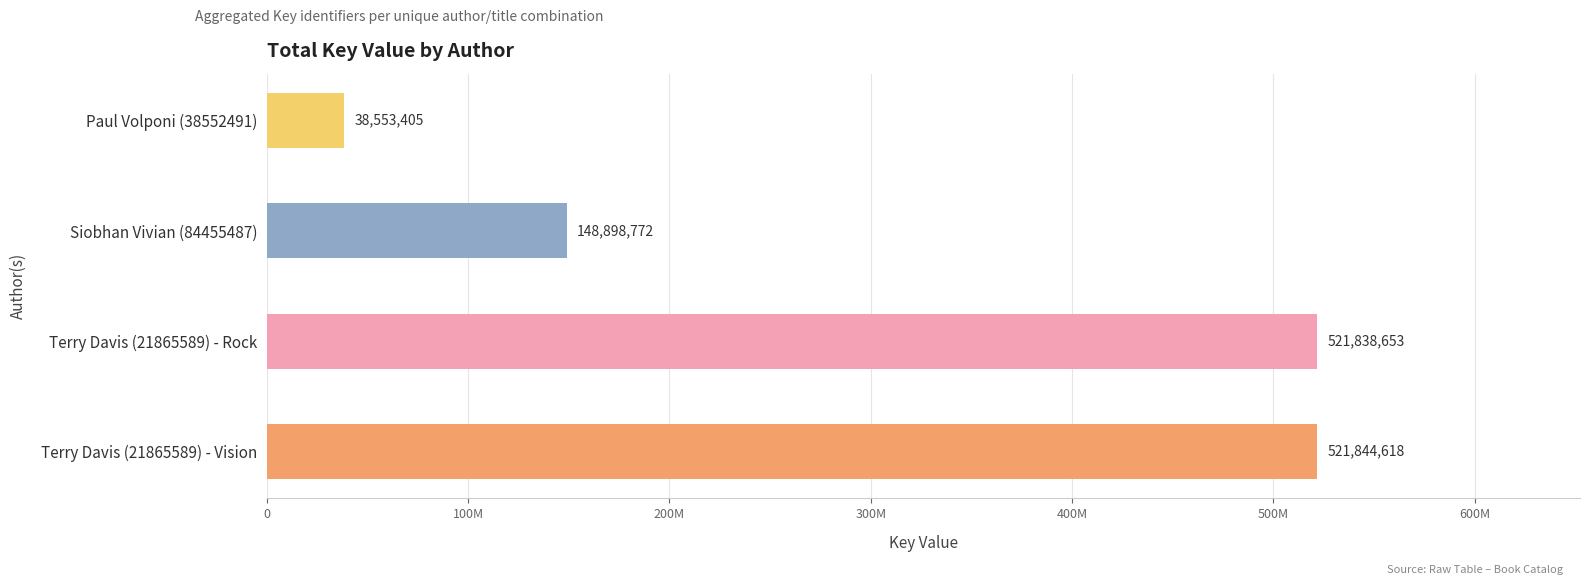

Rank the categories by value from highest to lowest.

Terry Davis (21865589) - Vision, Terry Davis (21865589) - Rock, Siobhan Vivian (84455487), Paul Volponi (38552491)